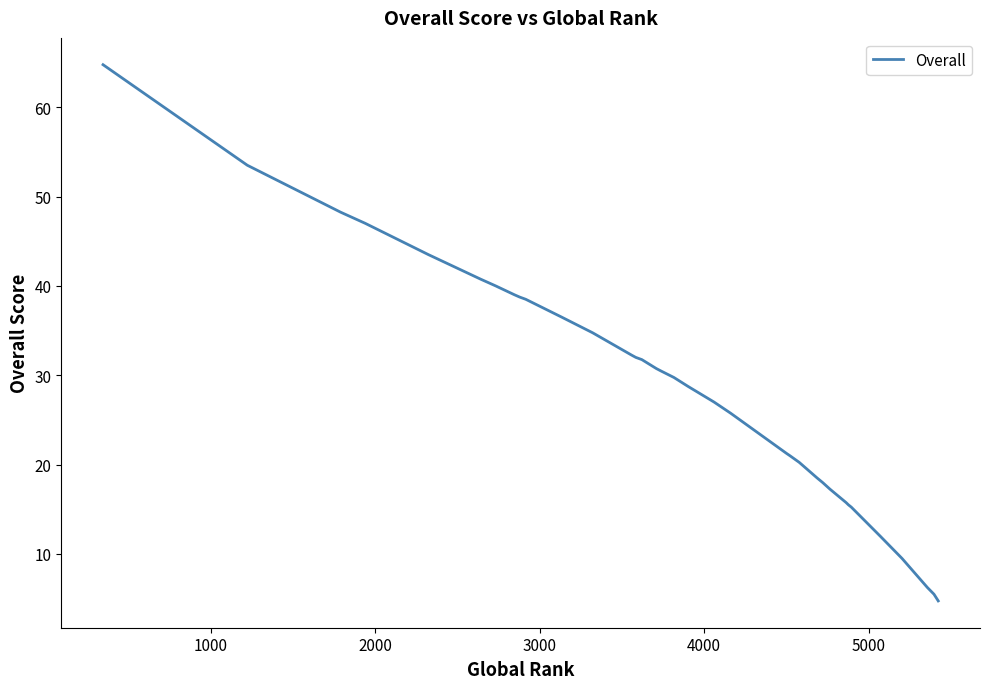

Reading left to right, transcribe all the data shown in this chart.

64.8	53.5	48.2	47.0	43.5	40.8	40.0	39.0	38.8	38.5	36.5	34.8	34.8	32.2	32.0	32.0	31.8	31.2	30.8	30.5	29.8	28.8	27.0	25.8	21.2	21.0	20.2	18.5	18.0	17.2	15.8	15.5	15.2	15.2	12.0	12.0	9.5	6.2	5.5	4.8